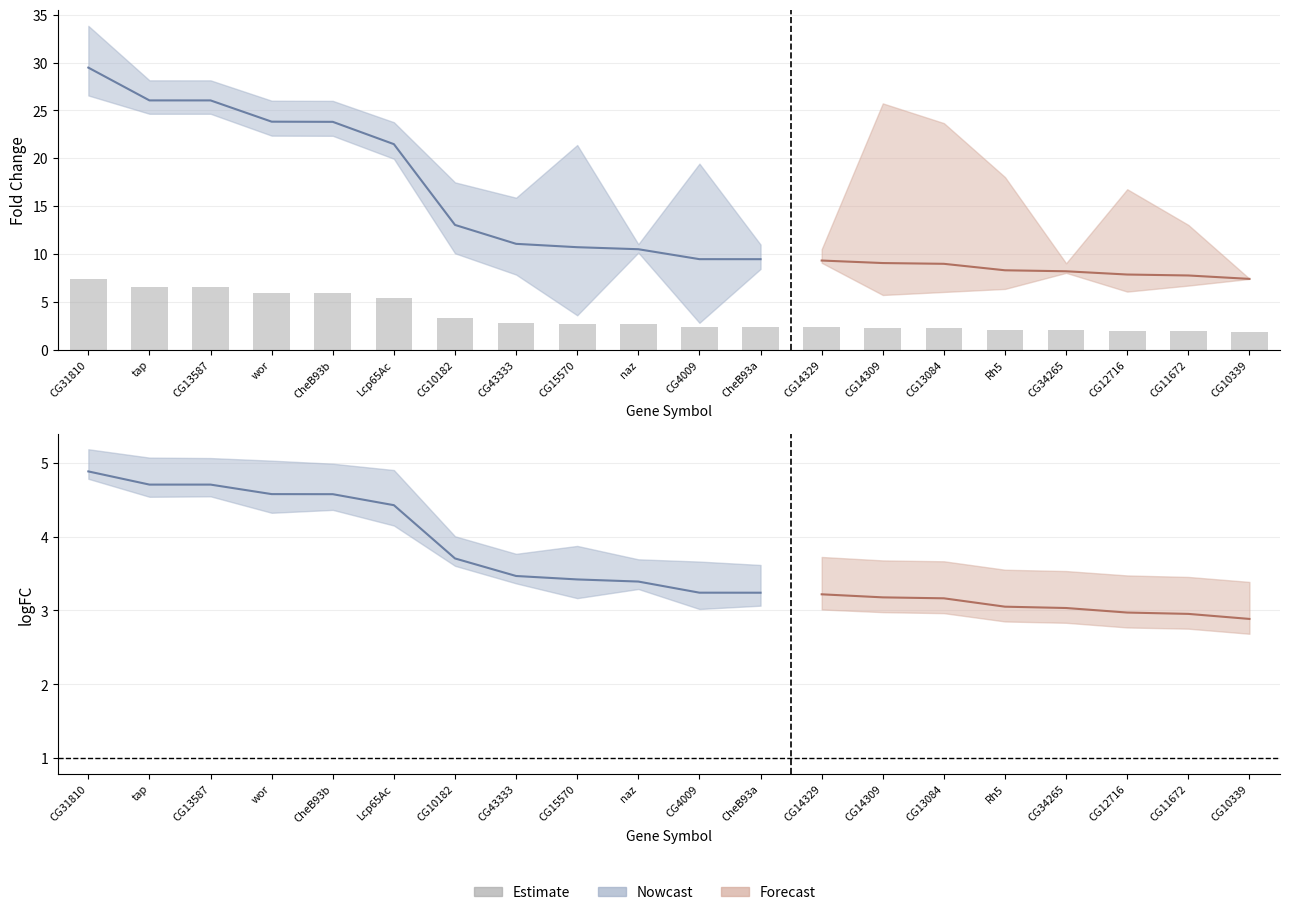

What is the difference between the values at CG15570 and CG13587?

3.8